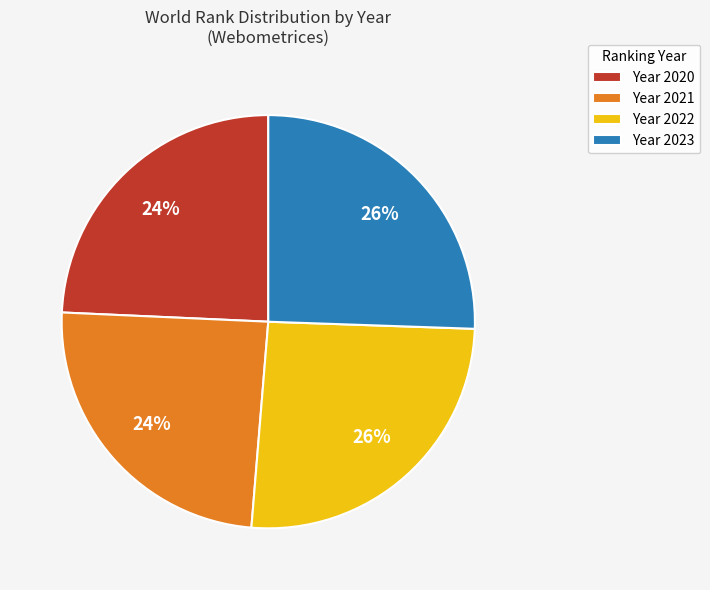

Is there any slice that represents more than half of the pie?

No